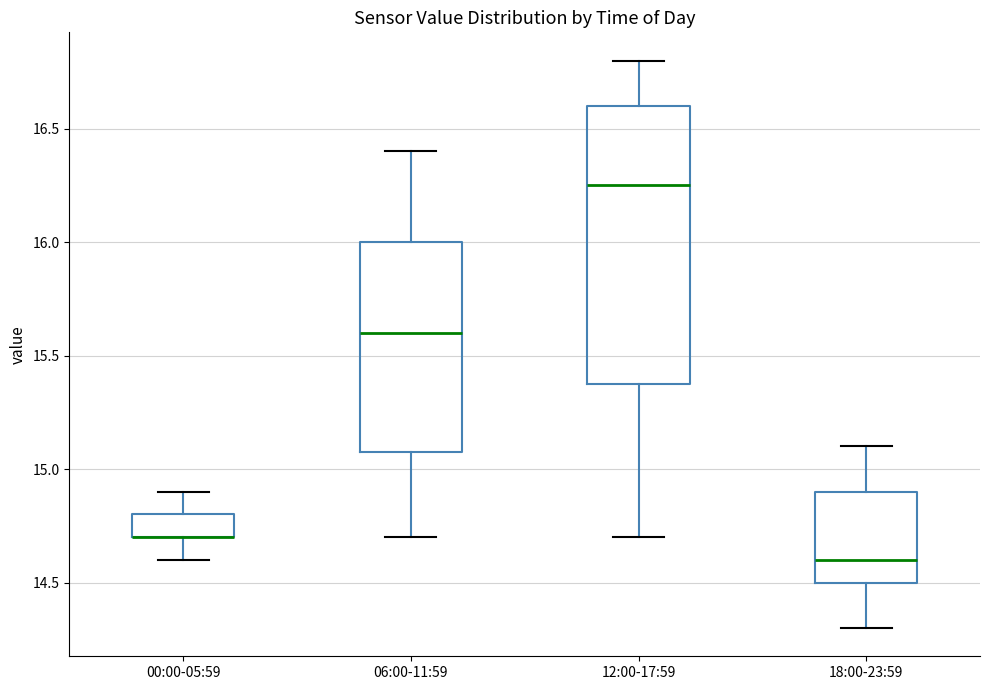

Where does the lower whisker of the box for 06:00-11:59 end on the y-axis? The values are not printed on the chart, so give them approximately, as read against the axis.

14.70